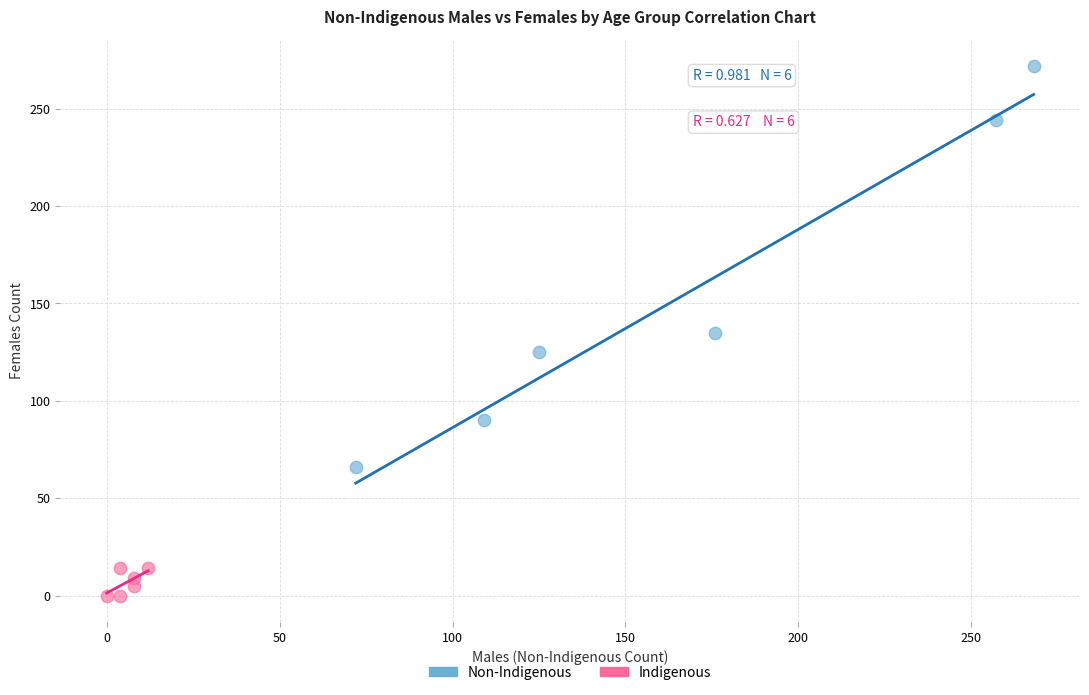

Which series reaches the maximum Y coordinate?

Non-Indigenous